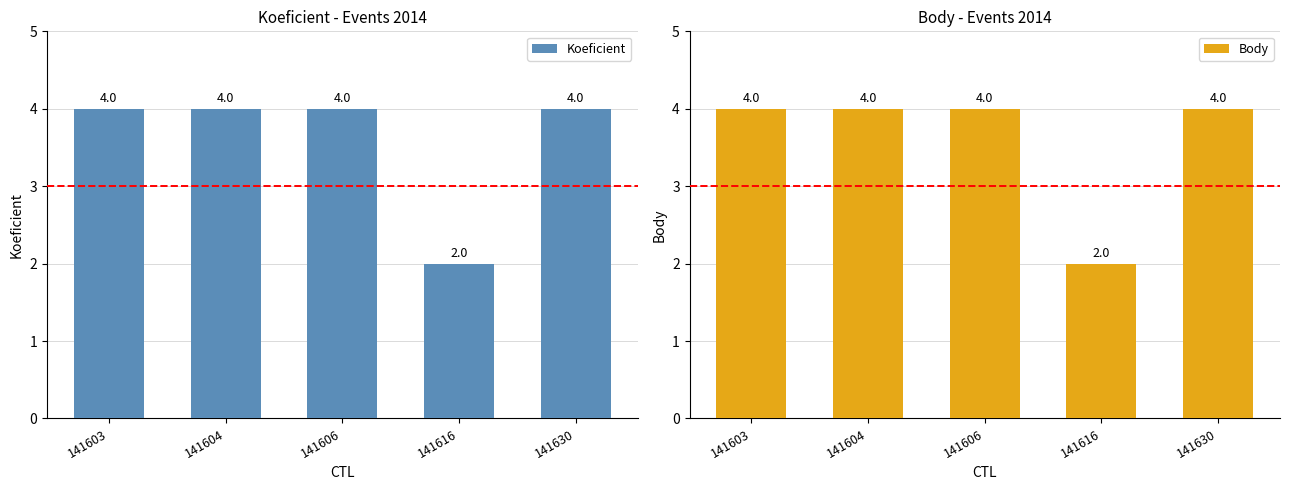

The value of Body at 141604 is 4. True or false?

True